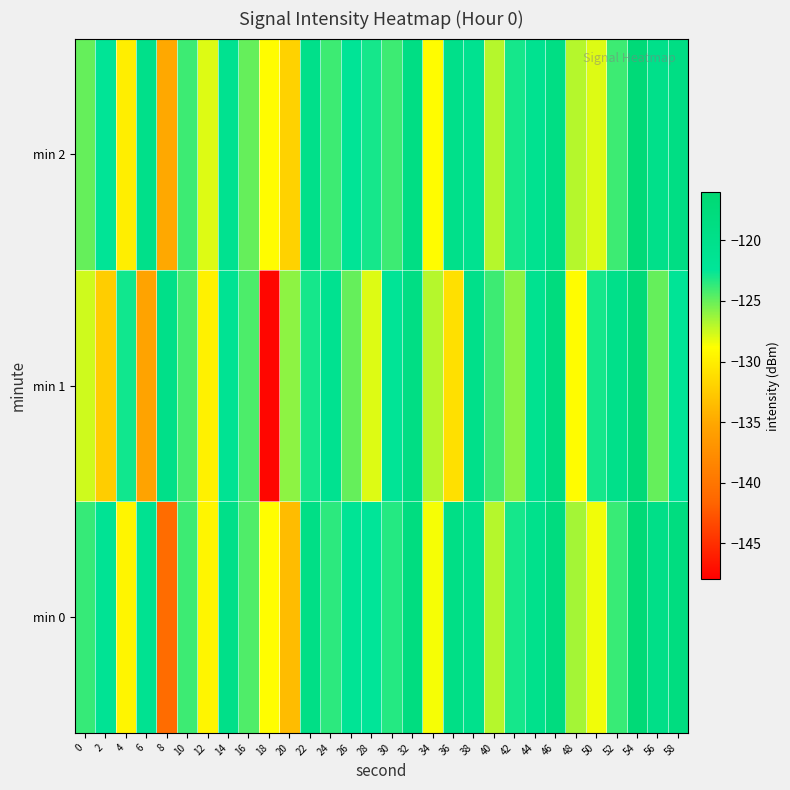

Rank the series by their maximum value, from highest to lowest.

min 0, min 1, min 2